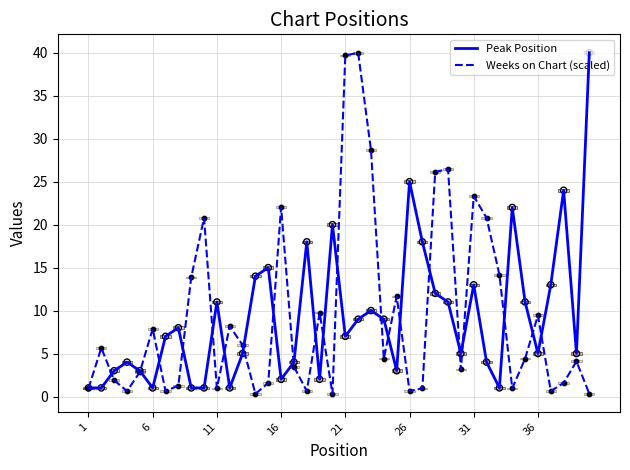

At how many categories does at least one series exceed 34?

3